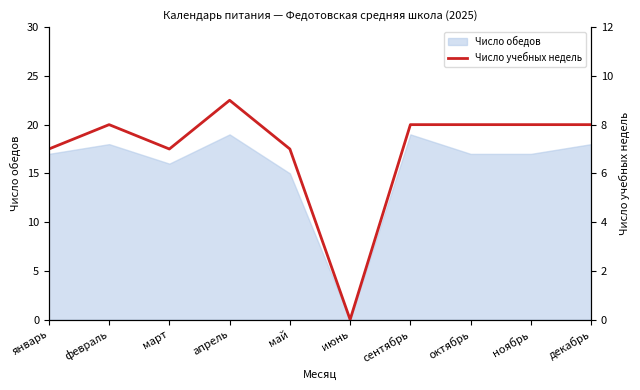

What is the change in value from март to ноябрь?

+1